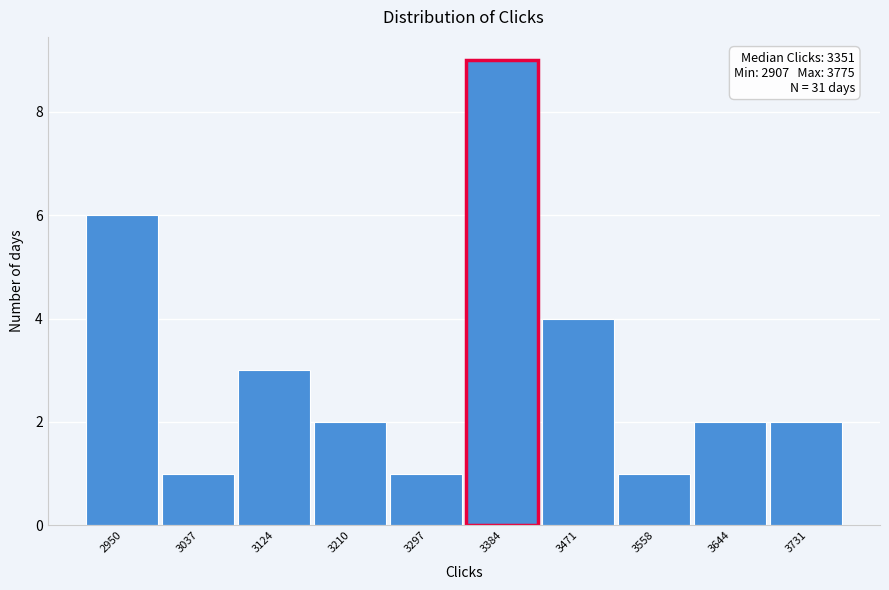

Over which range of the x-axis is the bar tallest?

3340 to 3430